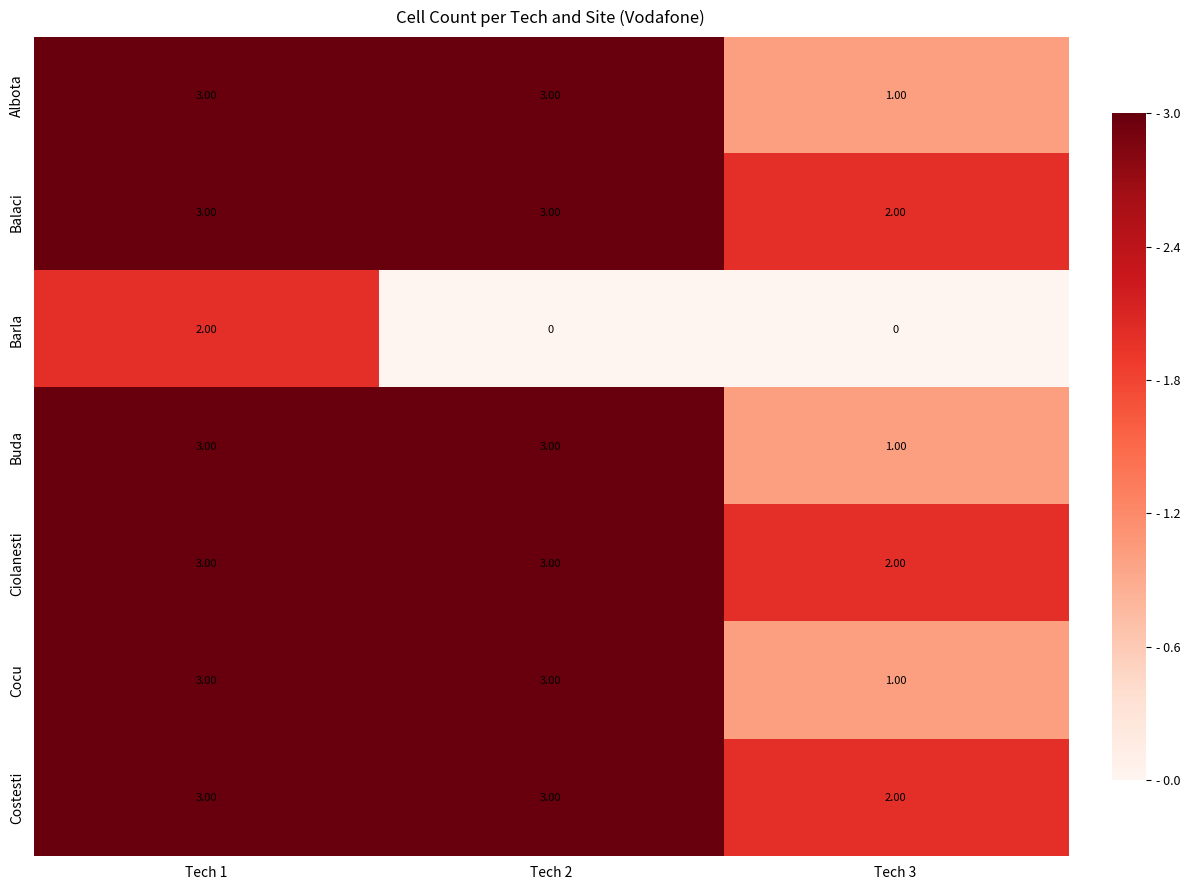

At which category is the sum across all series the highest?

Tech 1